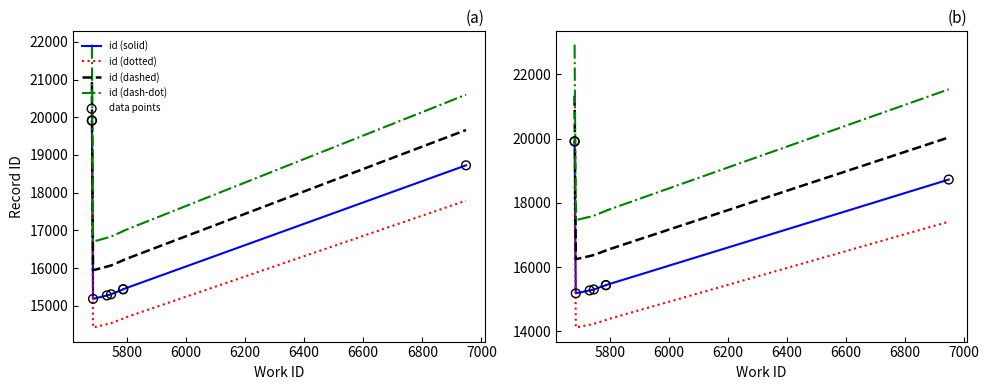

Which series has the largest total across all categories?

id (dash-dot)